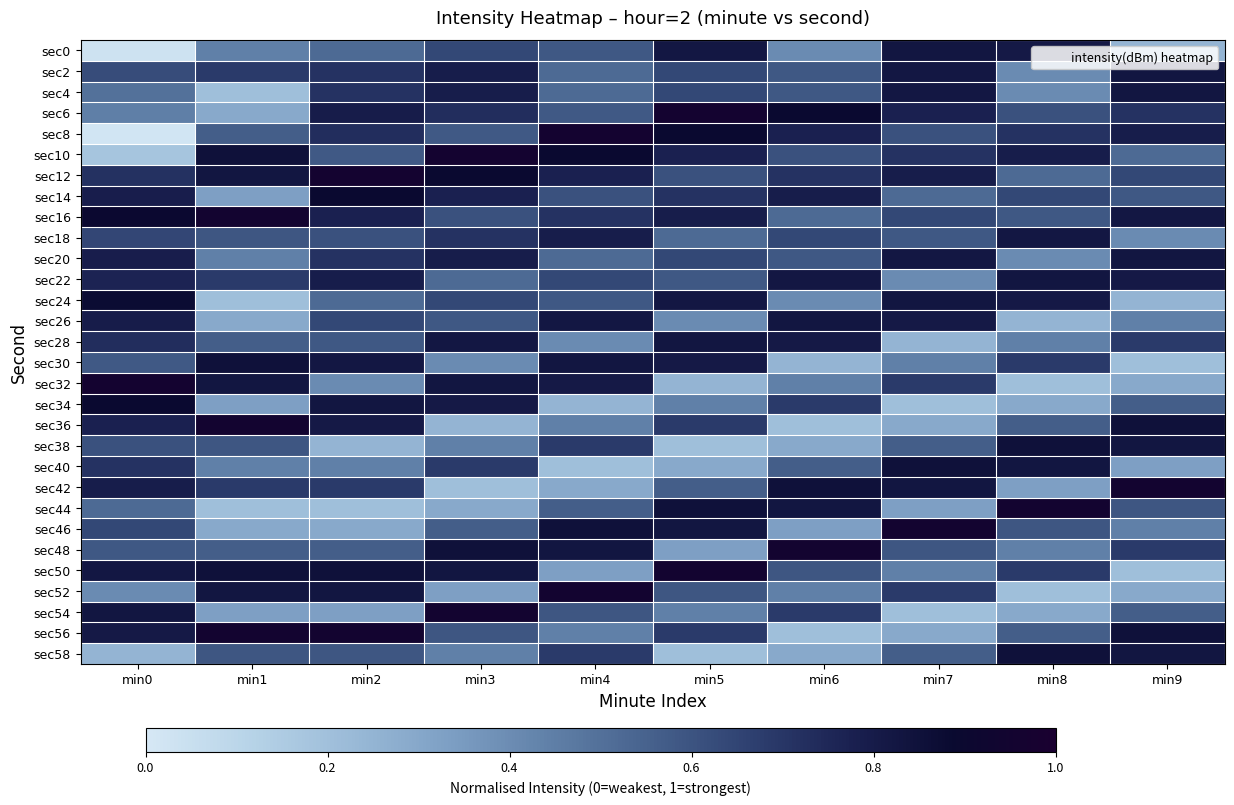

Reading left to right, list all the values displayed in this chart.

sec0: min0=0.0	min1=0.4	min2=0.5	min3=0.6	min4=0.6	min5=0.8	min6=0.4	min7=0.8	min8=0.8	min9=0.2
sec2: min0=0.6	min1=0.7	min2=0.7	min3=0.8	min4=0.5	min5=0.6	min6=0.6	min7=0.8	min8=0.4	min9=0.8
sec4: min0=0.5	min1=0.2	min2=0.7	min3=0.8	min4=0.5	min5=0.6	min6=0.6	min7=0.8	min8=0.4	min9=0.8
sec6: min0=0.4	min1=0.3	min2=0.8	min3=0.7	min4=0.6	min5=1.0	min6=0.9	min7=0.8	min8=0.6	min9=0.7
sec8: min0=0.0	min1=0.6	min2=0.7	min3=0.6	min4=1.0	min5=0.9	min6=0.8	min7=0.6	min8=0.7	min9=0.8
sec10: min0=0.2	min1=0.8	min2=0.6	min3=1.0	min4=0.9	min5=0.8	min6=0.6	min7=0.7	min8=0.8	min9=0.5
sec12: min0=0.7	min1=0.8	min2=1.0	min3=0.9	min4=0.8	min5=0.6	min6=0.7	min7=0.8	min8=0.5	min9=0.6
sec14: min0=0.8	min1=0.3	min2=0.9	min3=0.8	min4=0.6	min5=0.7	min6=0.8	min7=0.5	min8=0.6	min9=0.6
sec16: min0=0.9	min1=1.0	min2=0.8	min3=0.6	min4=0.7	min5=0.8	min6=0.5	min7=0.6	min8=0.6	min9=0.8
sec18: min0=0.6	min1=0.6	min2=0.6	min3=0.7	min4=0.8	min5=0.5	min6=0.6	min7=0.6	min8=0.8	min9=0.4
sec20: min0=0.8	min1=0.4	min2=0.7	min3=0.8	min4=0.5	min5=0.6	min6=0.6	min7=0.8	min8=0.4	min9=0.8
sec22: min0=0.8	min1=0.7	min2=0.8	min3=0.5	min4=0.6	min5=0.6	min6=0.8	min7=0.4	min8=0.8	min9=0.8
sec24: min0=0.9	min1=0.2	min2=0.5	min3=0.6	min4=0.6	min5=0.8	min6=0.4	min7=0.8	min8=0.8	min9=0.2
sec26: min0=0.8	min1=0.3	min2=0.6	min3=0.6	min4=0.8	min5=0.4	min6=0.8	min7=0.8	min8=0.2	min9=0.4
sec28: min0=0.7	min1=0.6	min2=0.6	min3=0.8	min4=0.4	min5=0.8	min6=0.8	min7=0.2	min8=0.4	min9=0.7
sec30: min0=0.6	min1=0.8	min2=0.8	min3=0.4	min4=0.8	min5=0.8	min6=0.2	min7=0.4	min8=0.7	min9=0.2
sec32: min0=1.0	min1=0.8	min2=0.4	min3=0.8	min4=0.8	min5=0.2	min6=0.4	min7=0.7	min8=0.2	min9=0.3
sec34: min0=0.9	min1=0.3	min2=0.8	min3=0.8	min4=0.2	min5=0.4	min6=0.7	min7=0.2	min8=0.3	min9=0.6
sec36: min0=0.8	min1=1.0	min2=0.8	min3=0.2	min4=0.4	min5=0.7	min6=0.2	min7=0.3	min8=0.6	min9=0.8
sec38: min0=0.6	min1=0.6	min2=0.2	min3=0.4	min4=0.7	min5=0.2	min6=0.3	min7=0.6	min8=0.8	min9=0.8
sec40: min0=0.7	min1=0.4	min2=0.4	min3=0.7	min4=0.2	min5=0.3	min6=0.6	min7=0.8	min8=0.8	min9=0.3
sec42: min0=0.8	min1=0.7	min2=0.7	min3=0.2	min4=0.3	min5=0.6	min6=0.8	min7=0.8	min8=0.3	min9=1.0
sec44: min0=0.5	min1=0.2	min2=0.2	min3=0.3	min4=0.6	min5=0.8	min6=0.8	min7=0.3	min8=1.0	min9=0.6
sec46: min0=0.6	min1=0.3	min2=0.3	min3=0.6	min4=0.8	min5=0.8	min6=0.3	min7=1.0	min8=0.6	min9=0.4
sec48: min0=0.6	min1=0.6	min2=0.6	min3=0.8	min4=0.8	min5=0.3	min6=1.0	min7=0.6	min8=0.4	min9=0.7
sec50: min0=0.8	min1=0.8	min2=0.8	min3=0.8	min4=0.3	min5=1.0	min6=0.6	min7=0.4	min8=0.7	min9=0.2
sec52: min0=0.4	min1=0.8	min2=0.8	min3=0.3	min4=1.0	min5=0.6	min6=0.4	min7=0.7	min8=0.2	min9=0.3
sec54: min0=0.8	min1=0.3	min2=0.3	min3=1.0	min4=0.6	min5=0.4	min6=0.7	min7=0.2	min8=0.3	min9=0.6
sec56: min0=0.8	min1=1.0	min2=1.0	min3=0.6	min4=0.4	min5=0.7	min6=0.2	min7=0.3	min8=0.6	min9=0.8
sec58: min0=0.2	min1=0.6	min2=0.6	min3=0.4	min4=0.7	min5=0.2	min6=0.3	min7=0.6	min8=0.8	min9=0.8